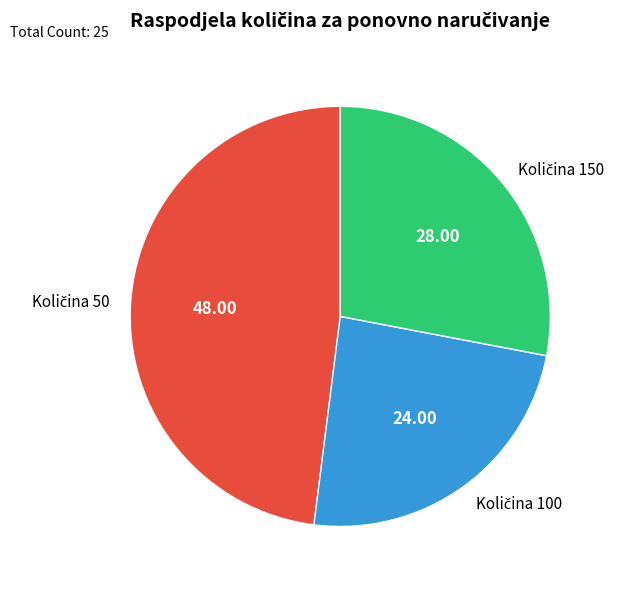

Does any single category account for the majority?

No